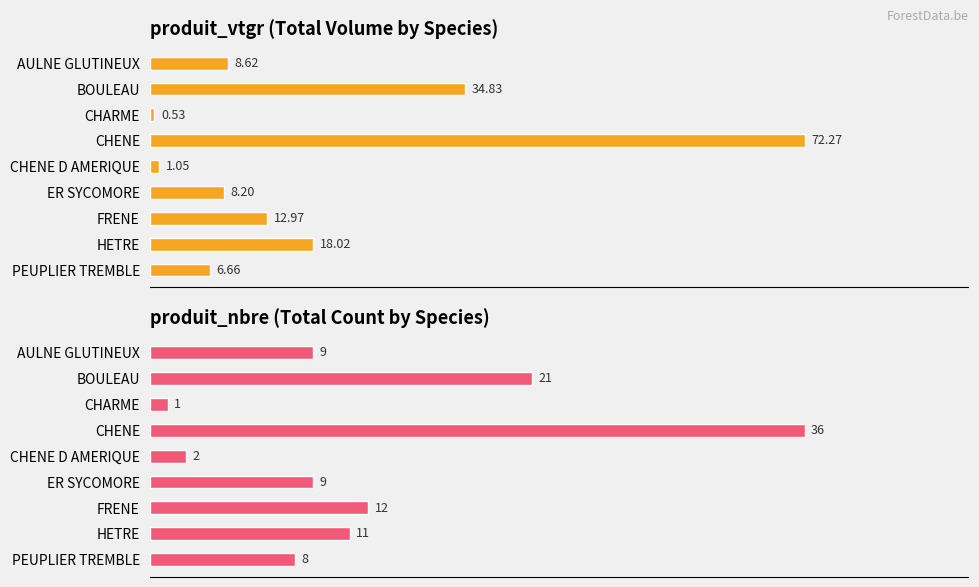

How many bars are there in total?

18